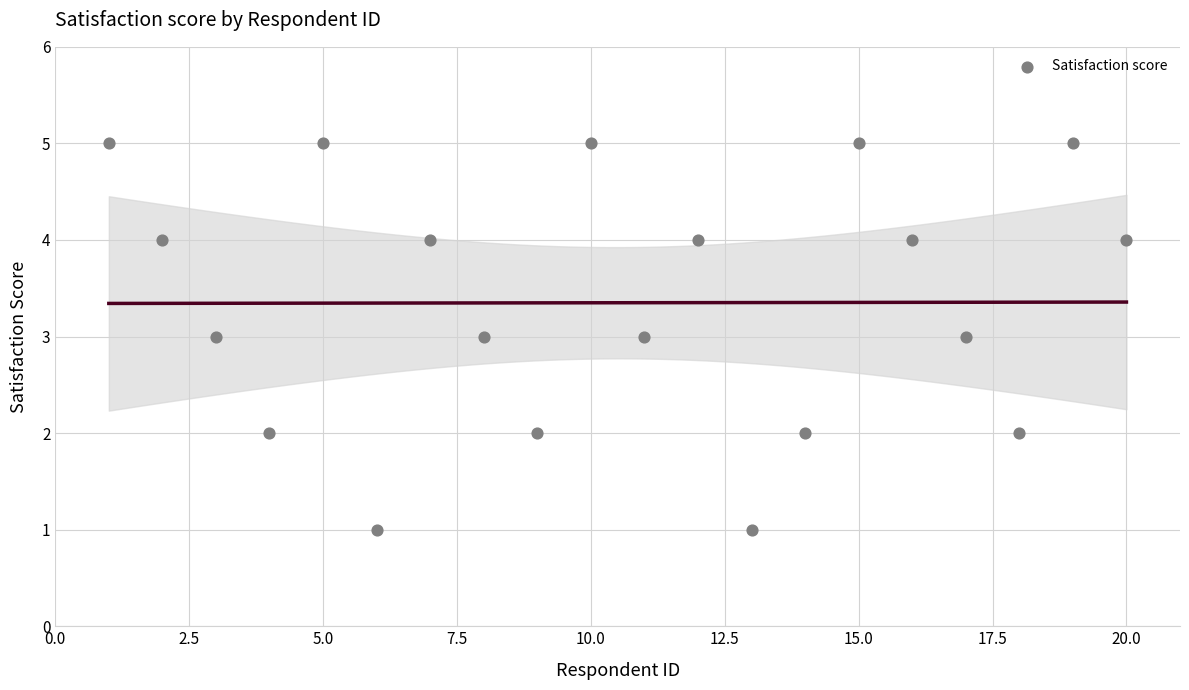

What is the range of Y values (max minus min)?

4